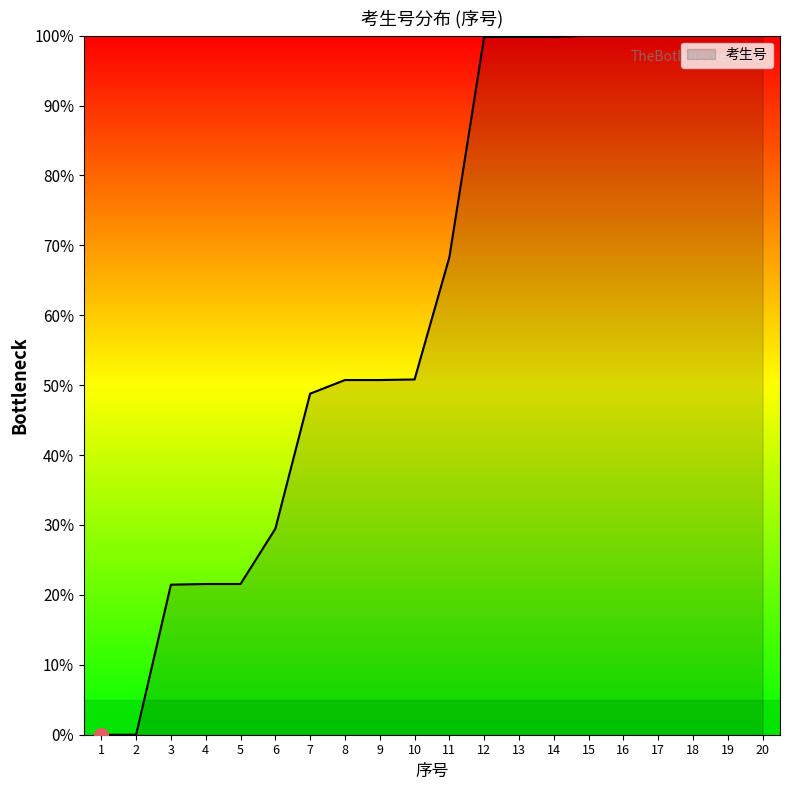

Between 6 and 7, which is larger?

7